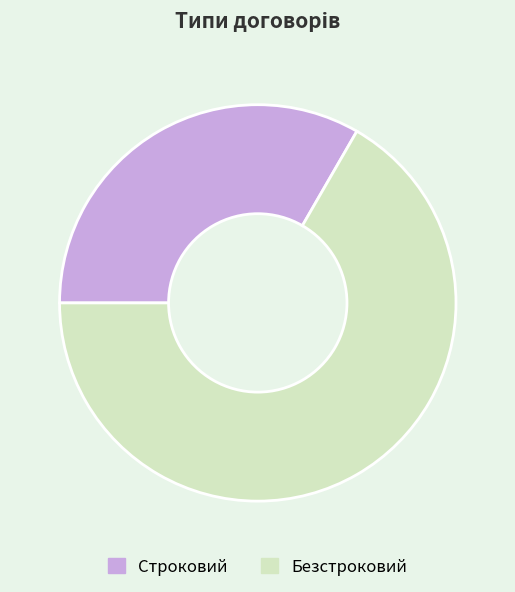

Is it true that Безстроковий is 67% of the pie?

True